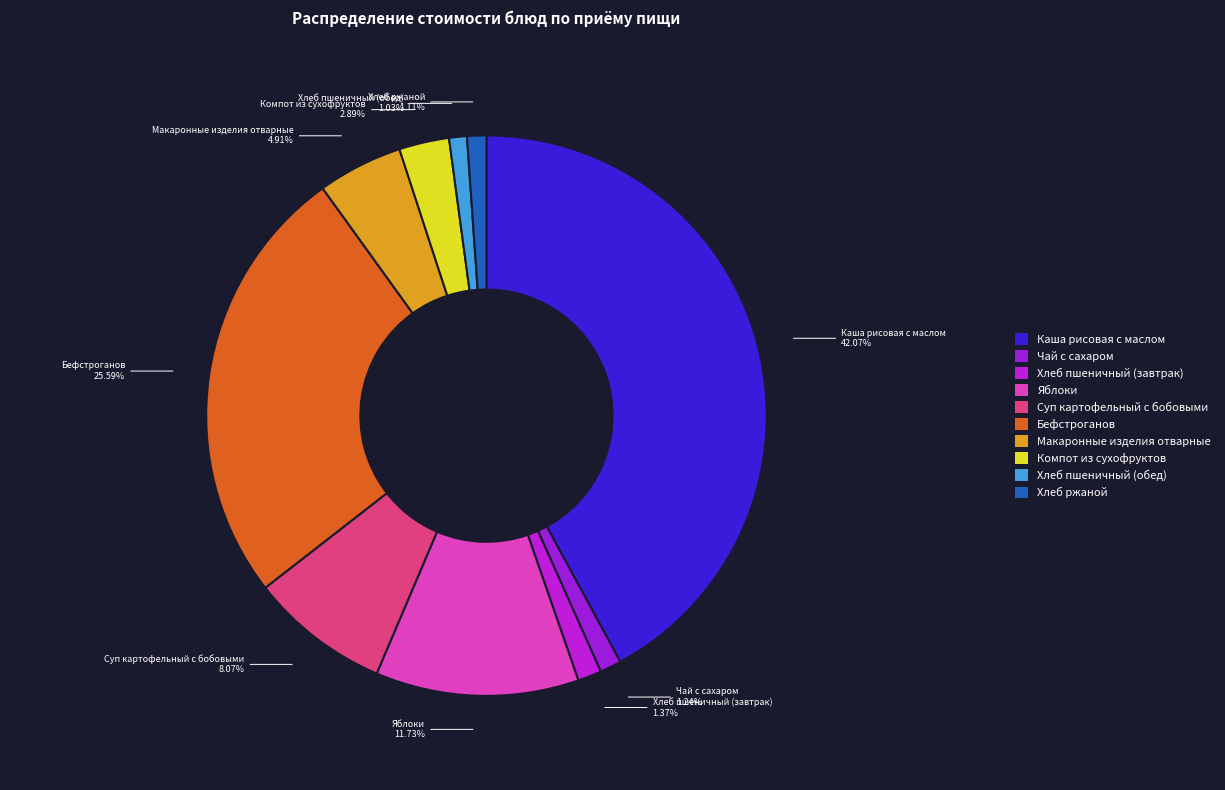

How many slices are in this pie chart?

10